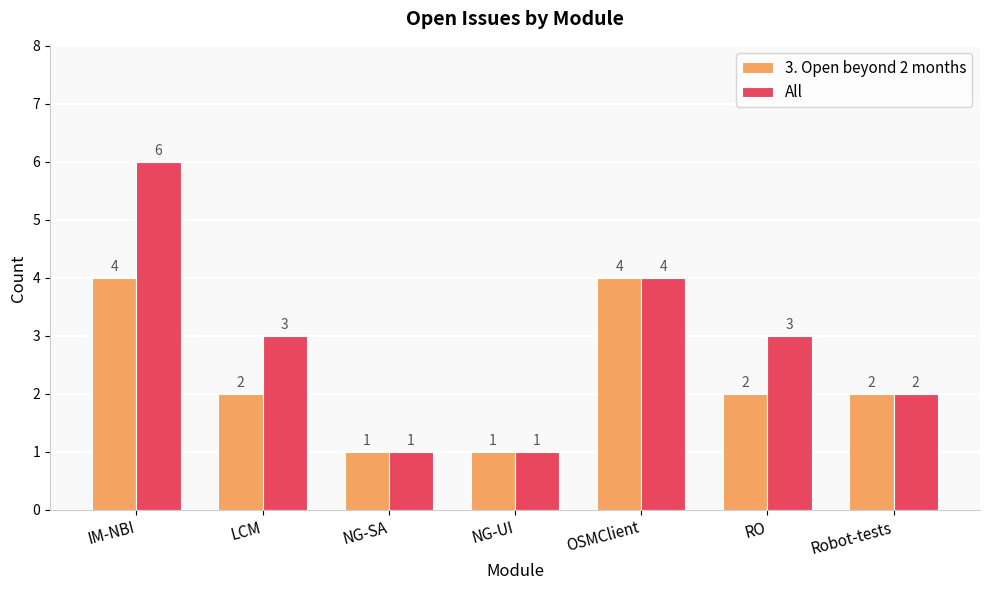

Count the number of categories in the chart.

7